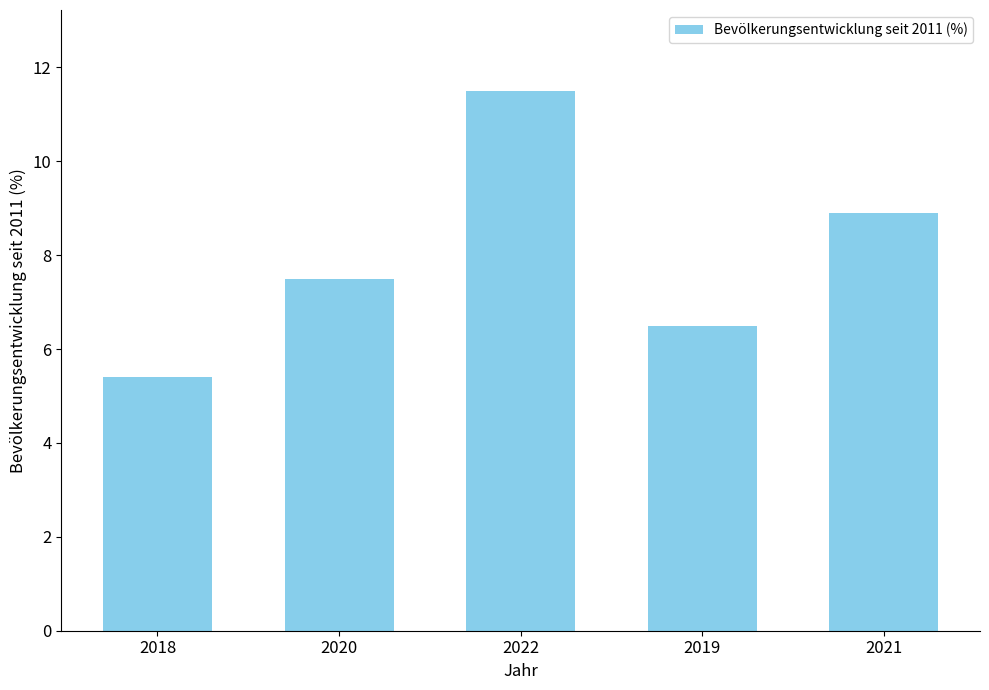

Is it true that the value at 2022 is 18.7?

False